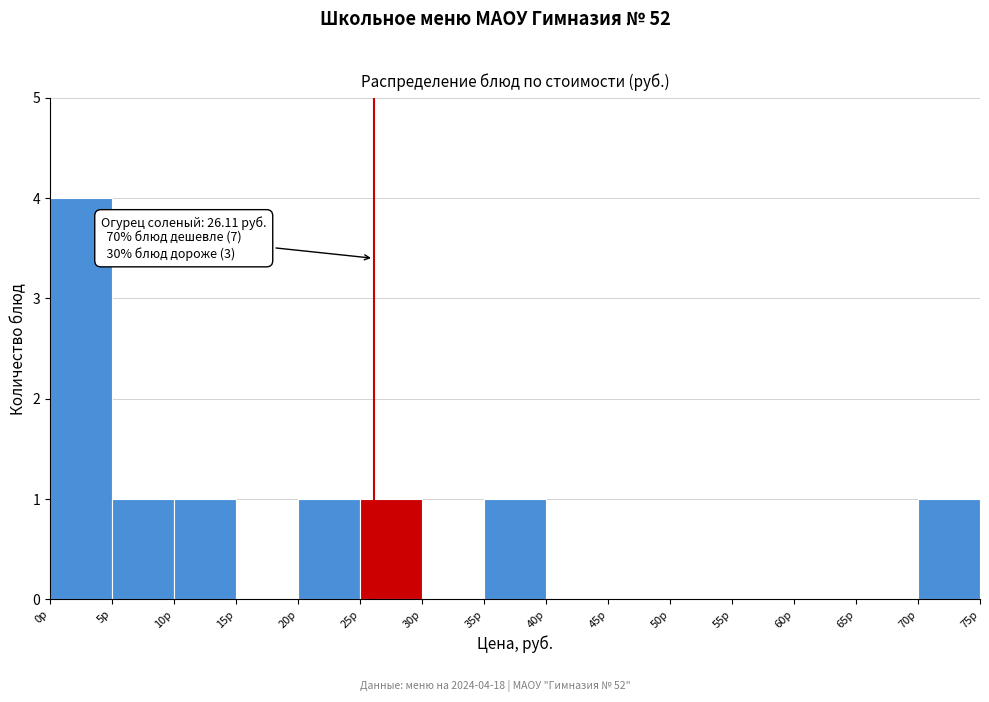

Which range on the x-axis has the tallest bar?

0 to 5